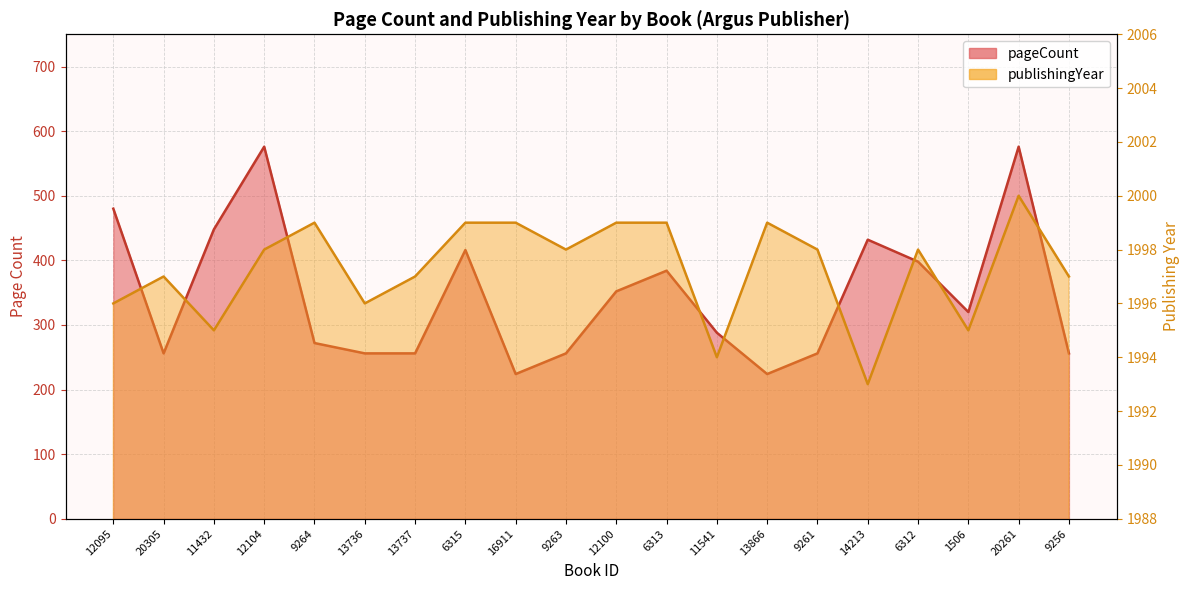

How many values in the publishingYear series exceed 1998?

7